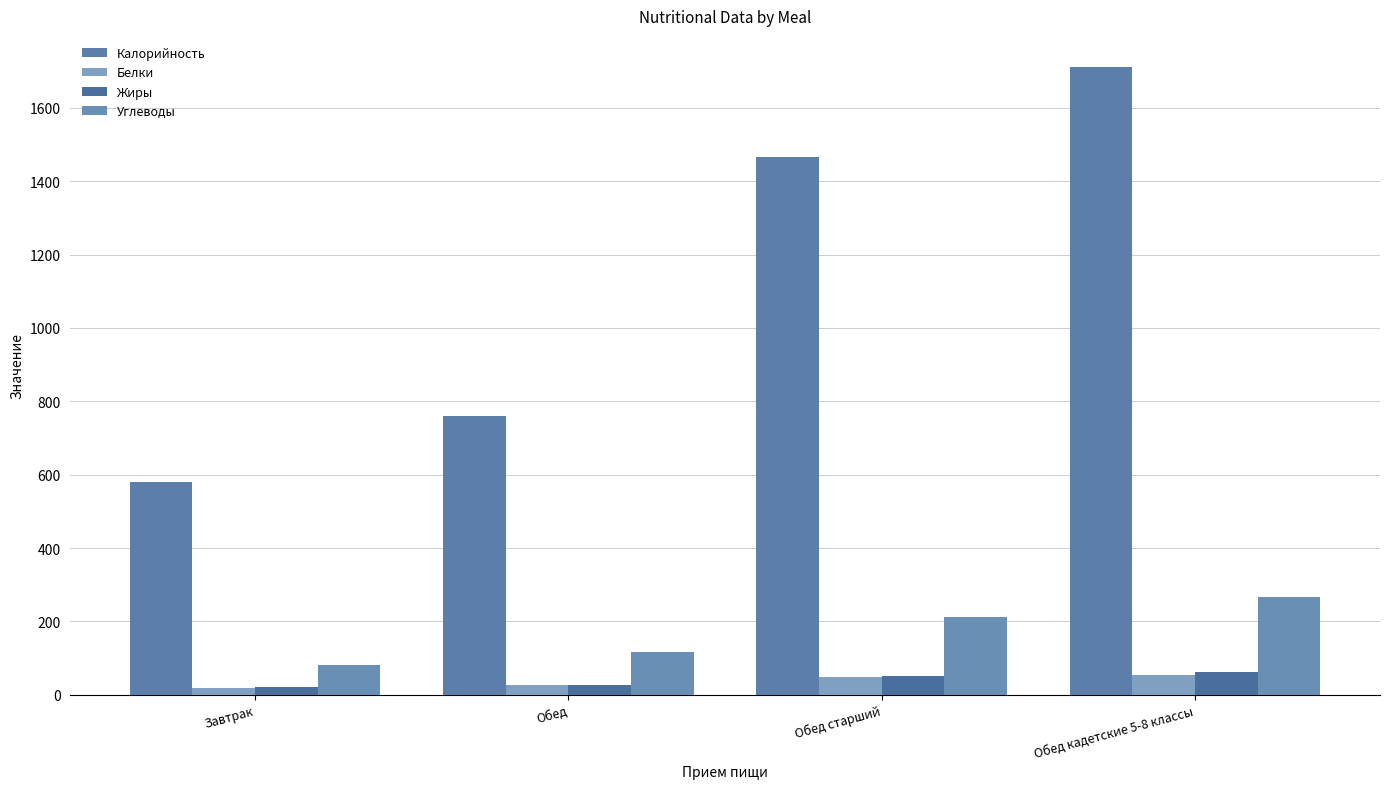

Which series has the widest spread of values?

Калорийность